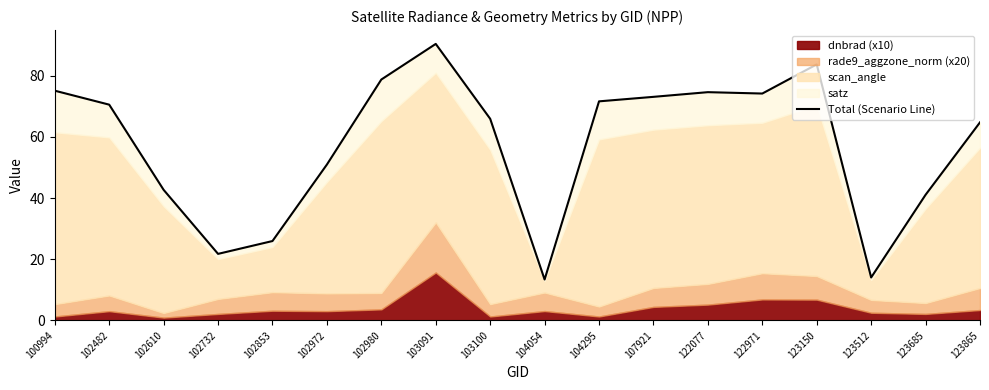

What is the difference between the maximum and minimum values?

77.1